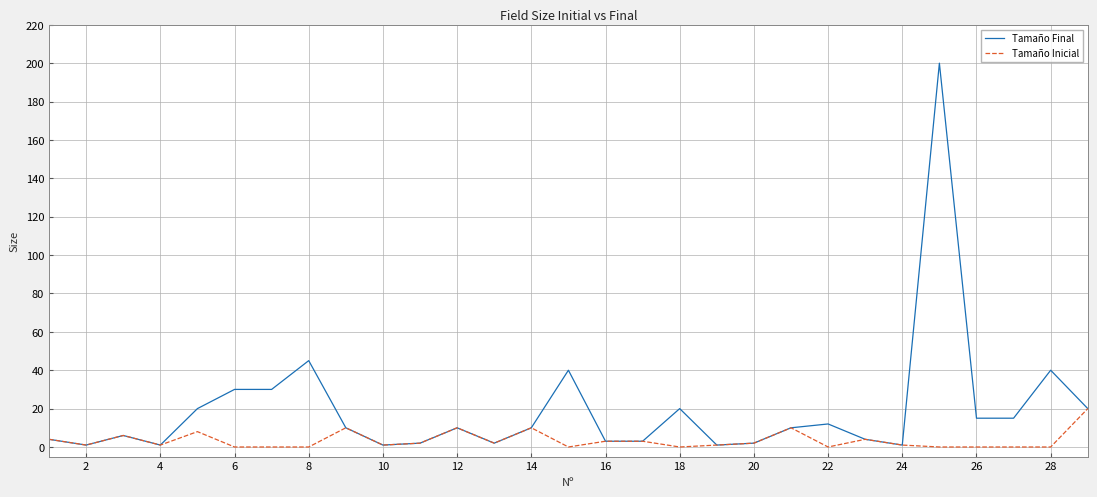

How many series are shown in this chart?

2